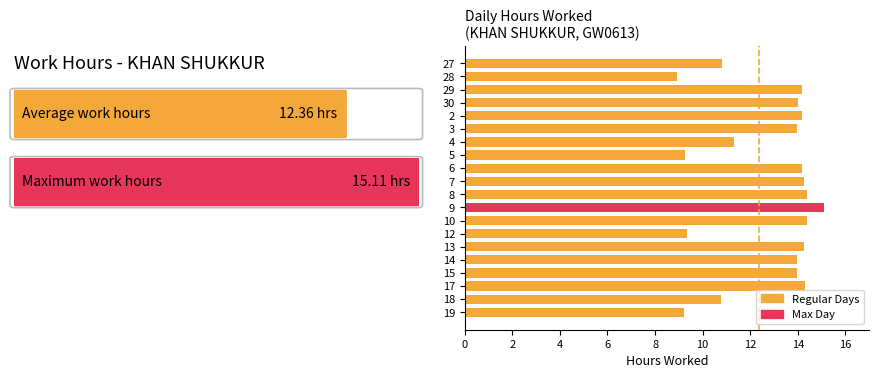

Approximately how many times larger is the value at 4 compared to 18?

1.0